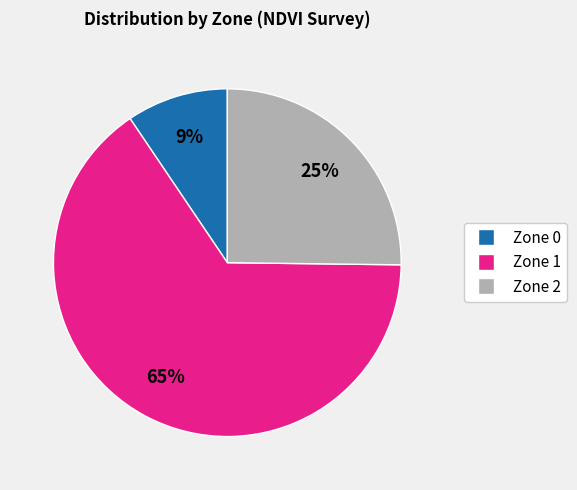

To the nearest percent, what is the average slice percentage?

33%